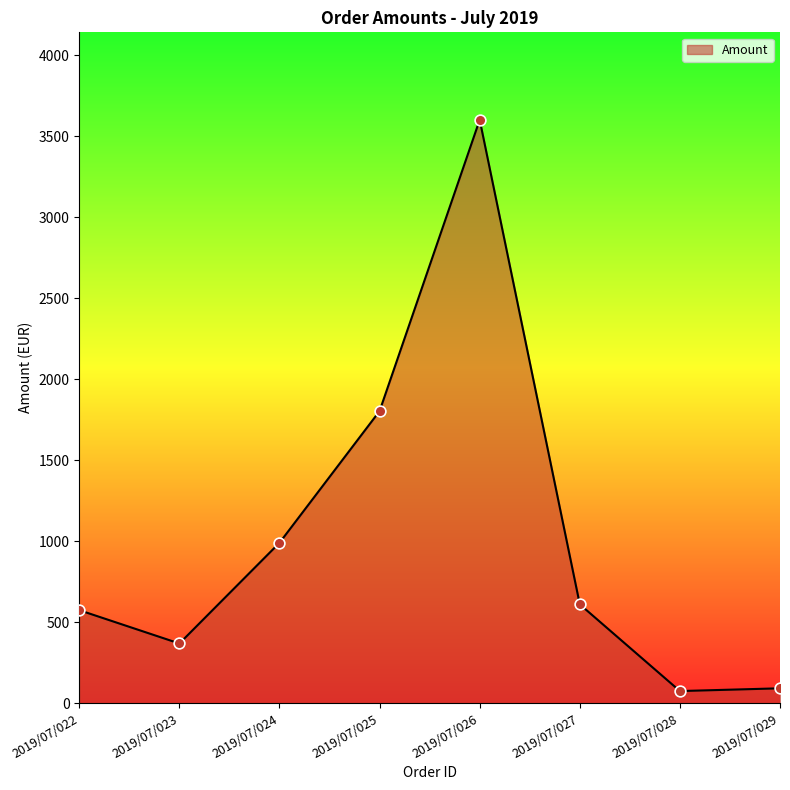

What is the ratio of the value at 2019/07/023 to the value at 2019/07/025?

0.2